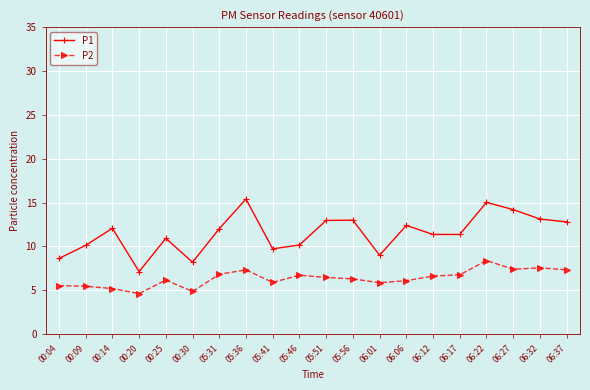

True or false: P2 and P1 cross at least once.

False